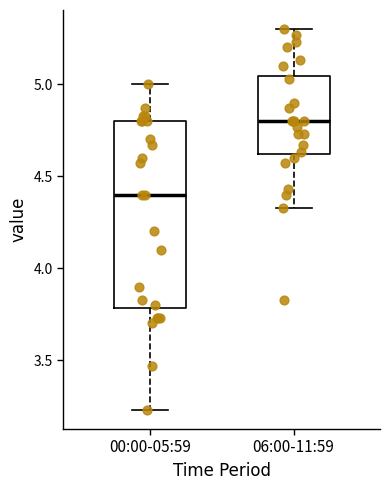

Where does the lower whisker of the box for 06:00-11:59 end on the y-axis? The values are not printed on the chart, so give them approximately, as read against the axis.

4.35